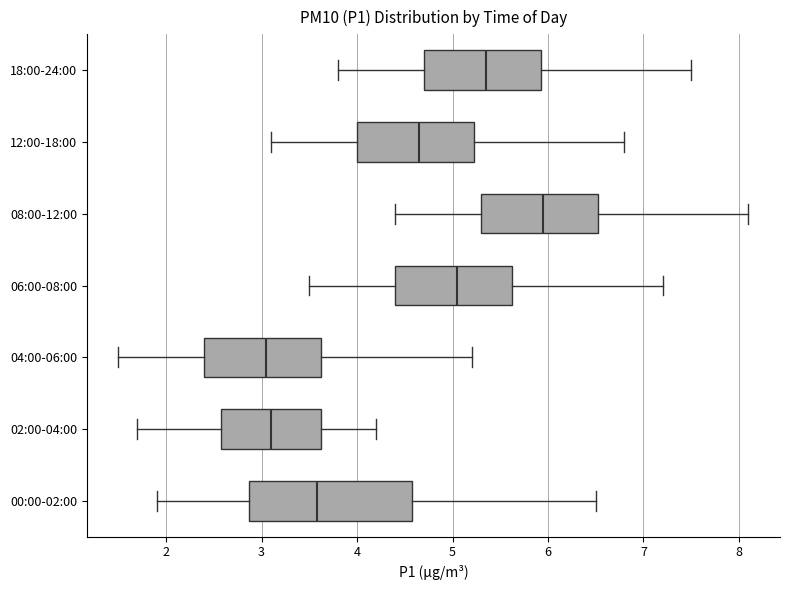

Which box is the widest, from its left edge to its right edge?

00:00-02:00